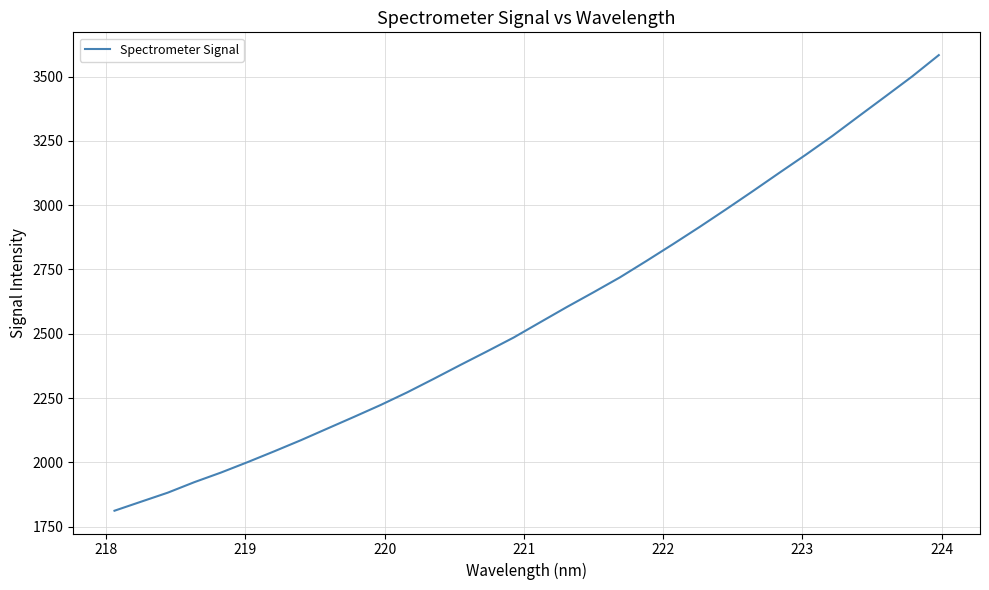

What is the greatest value displayed?

3583.5